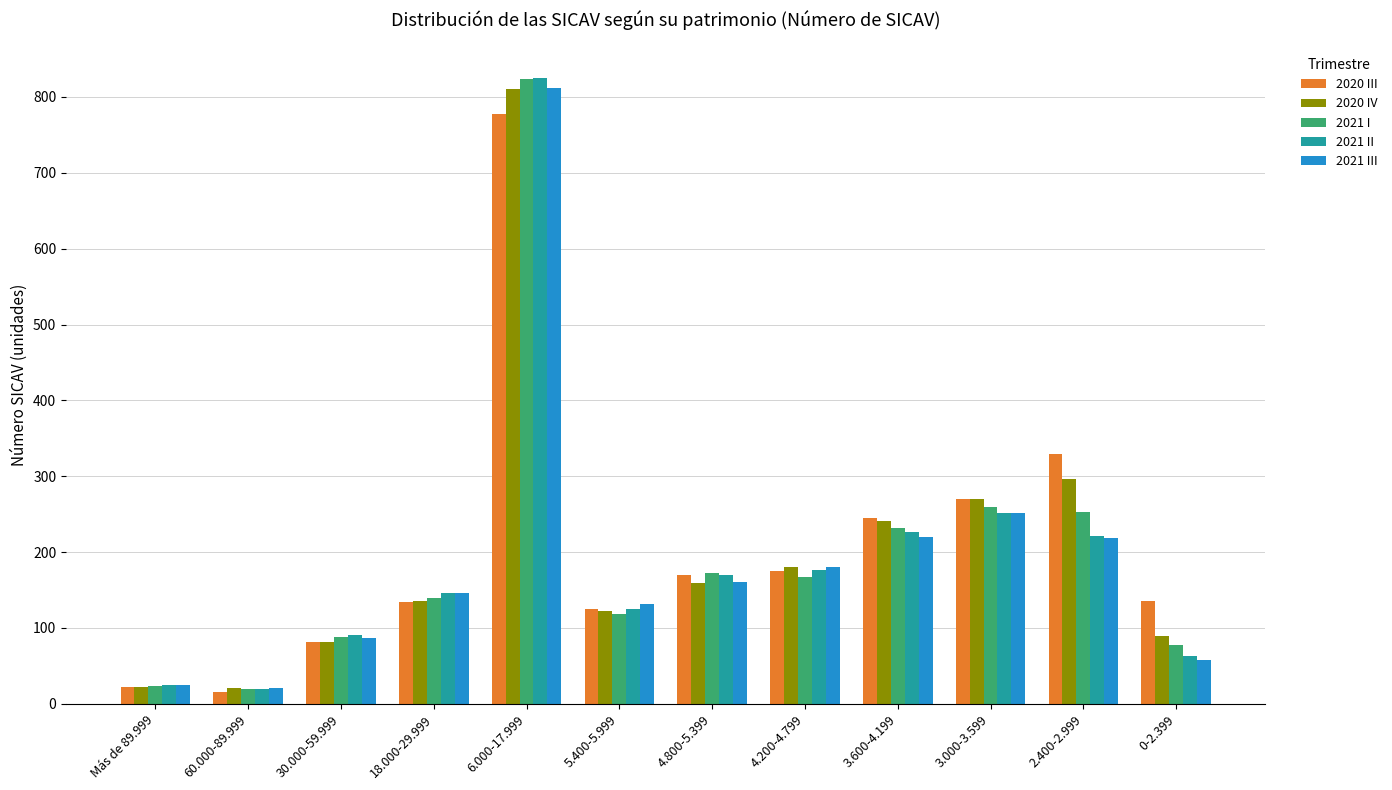

How many bars are there in total?

60